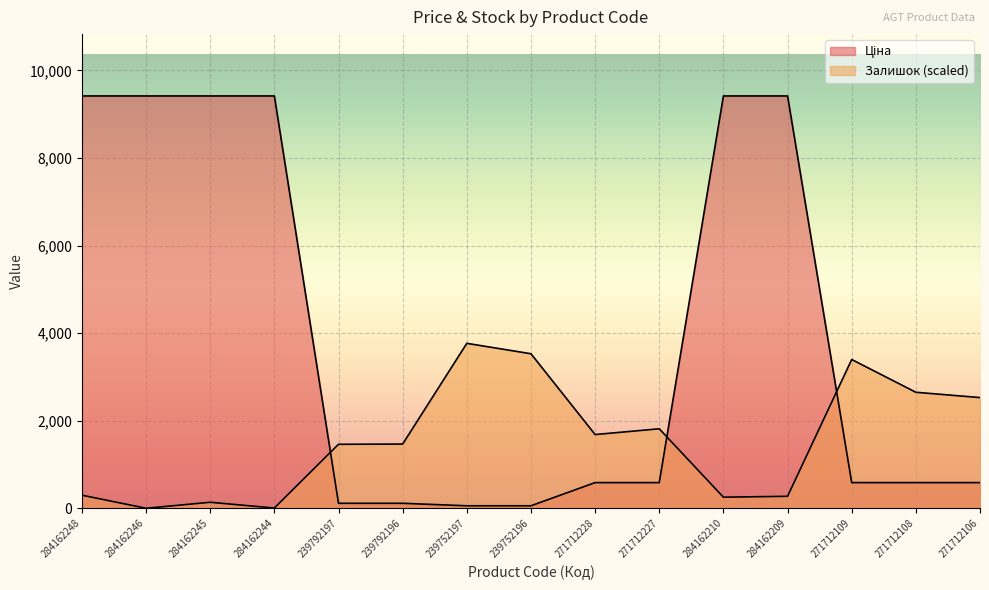

At which label does Залишок reach its minimum?

284162246